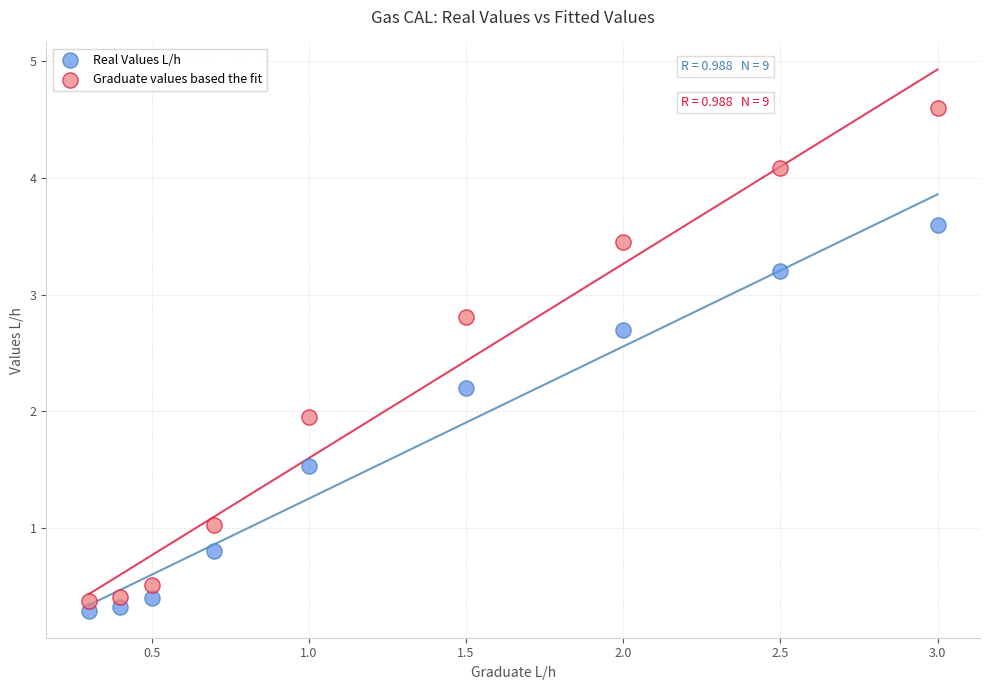

What are all the series names shown in the legend?

Real Values L/h, Graduate values based the fit